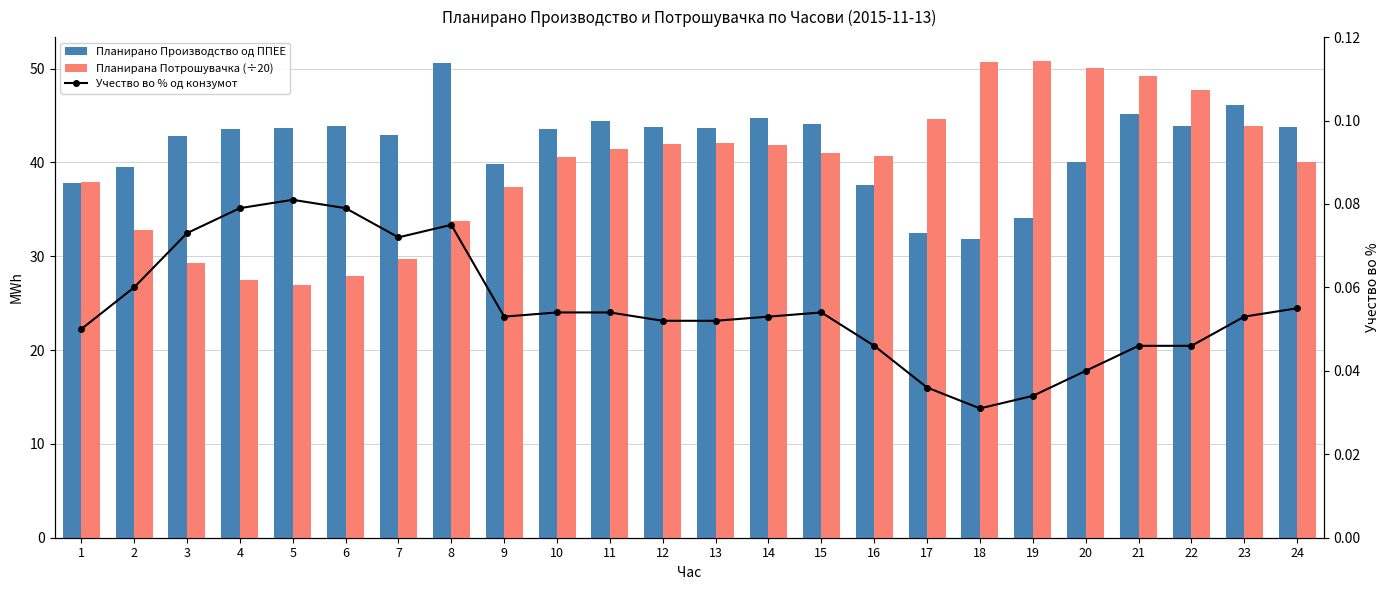

Where does the Планирана Потрошувачка (÷20) series first go above 40?

10